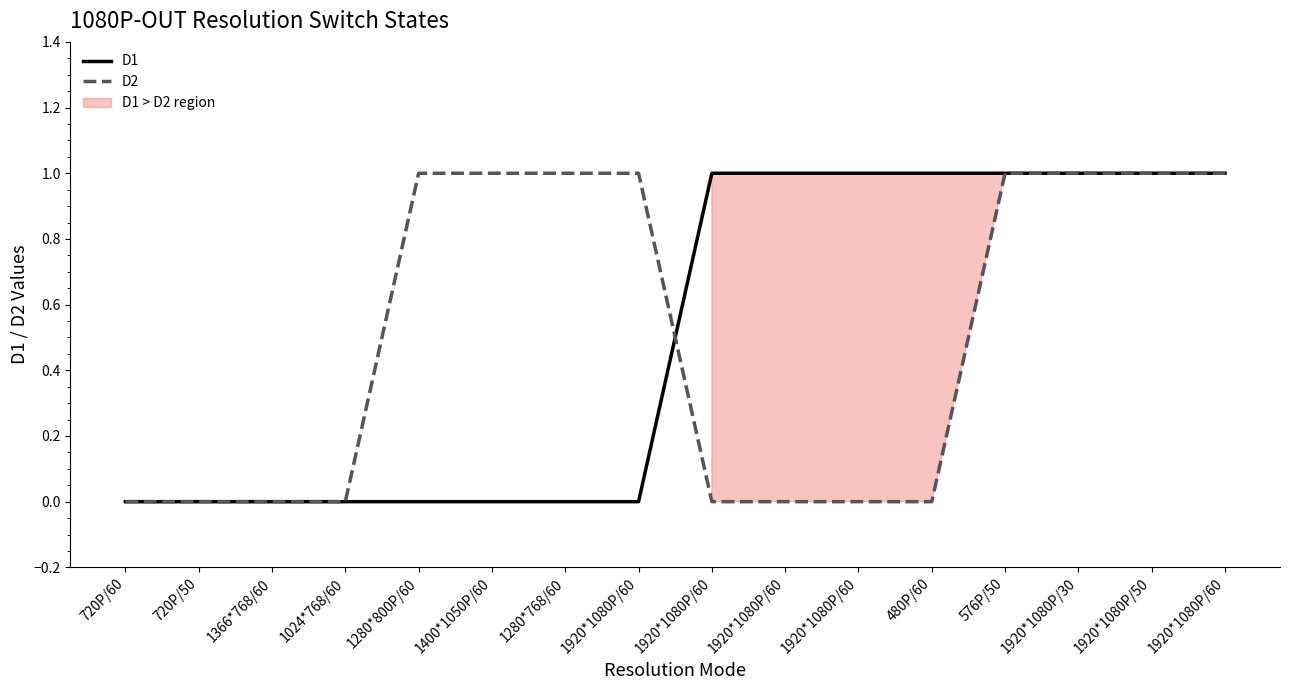

What is the total value across all series at 1920*1080P/60?

1